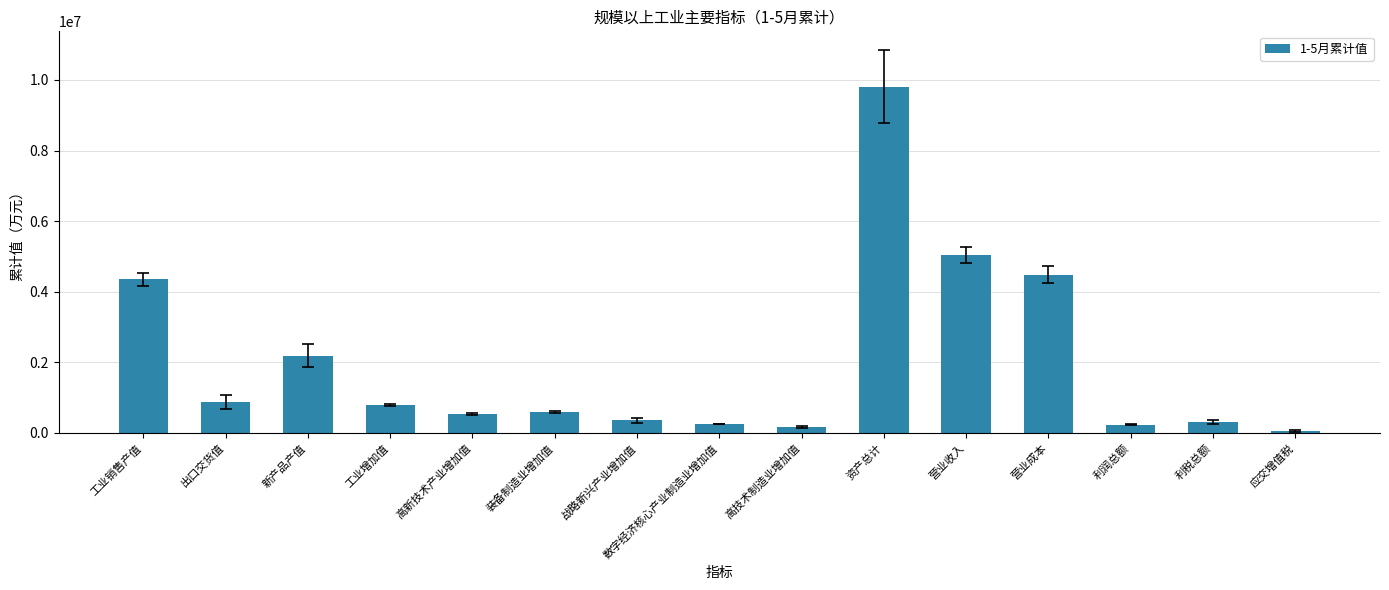

Read the value at 营业成本.

4484651.5